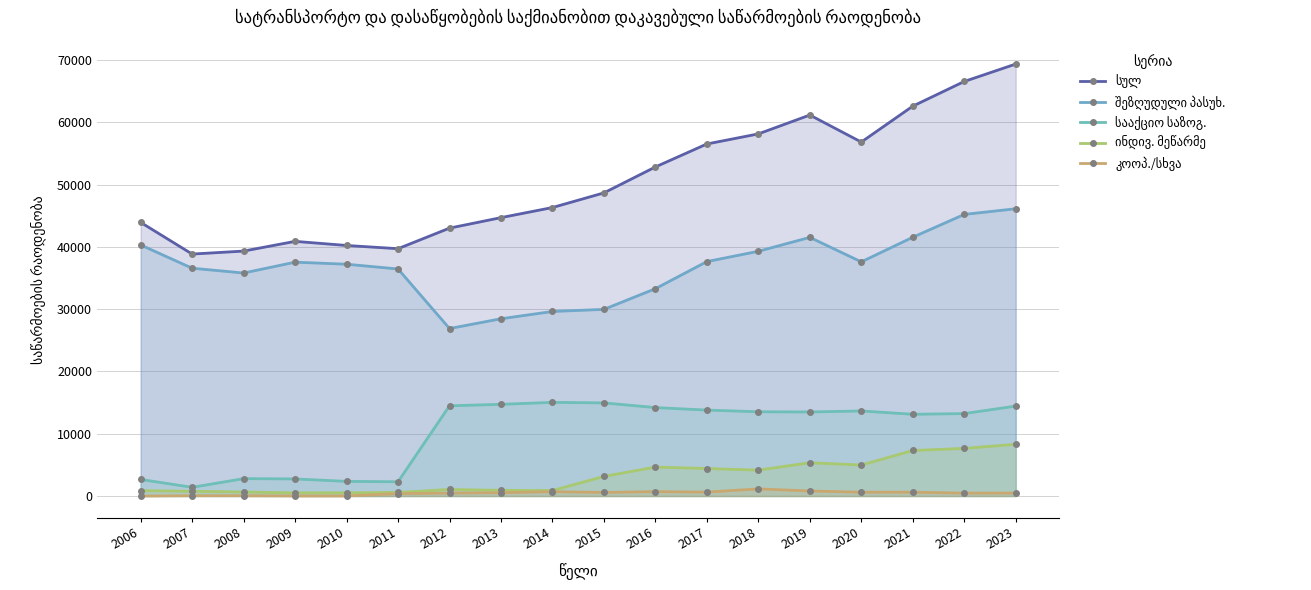

Between 2008 and 2020, which series saw the biggest shift?

სულ